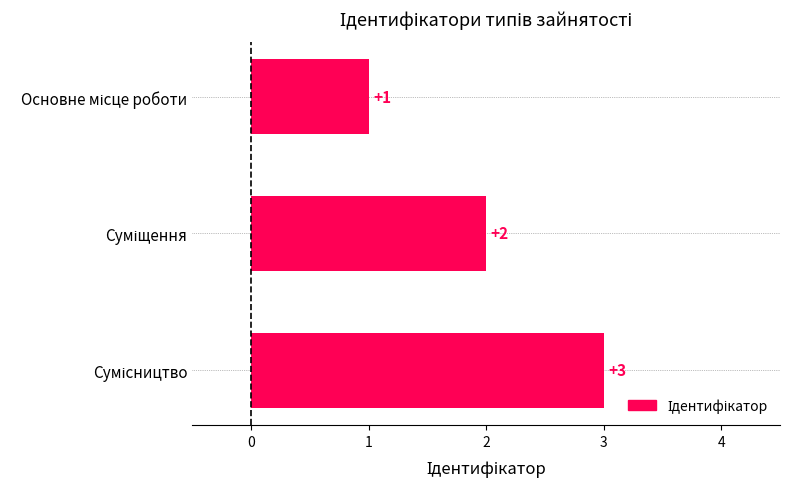

How many values are between 1 and 3?

3